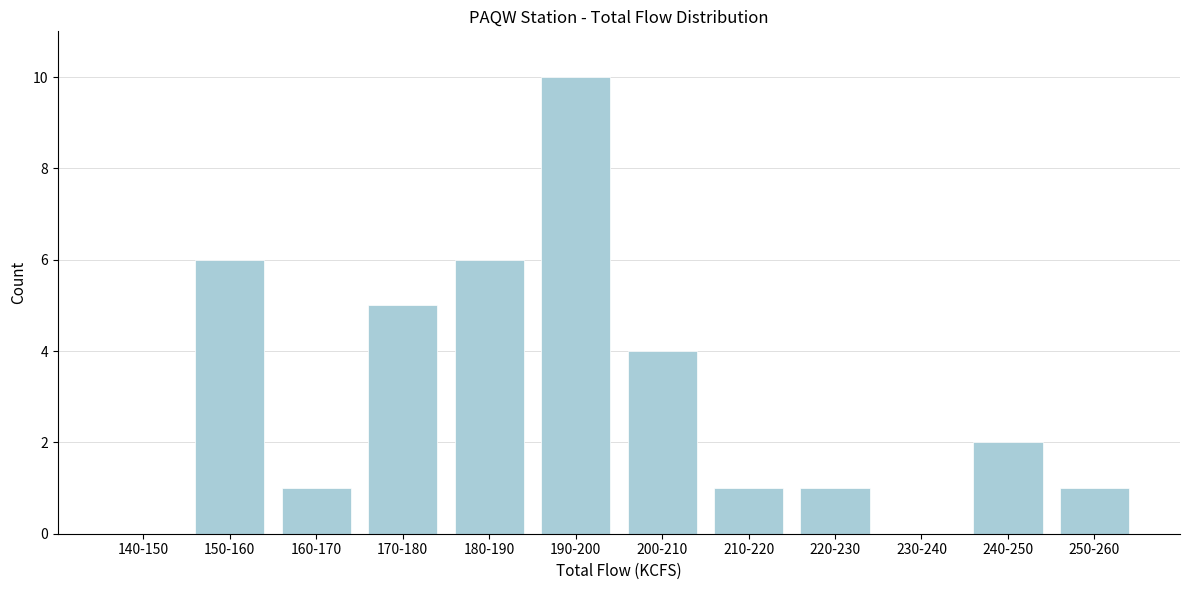

Reading right to left, extract all data points from this chart.

250-260=1	240-250=2	230-240=0	220-230=1	210-220=1	200-210=4	190-200=10	180-190=6	170-180=5	160-170=1	150-160=6	140-150=0